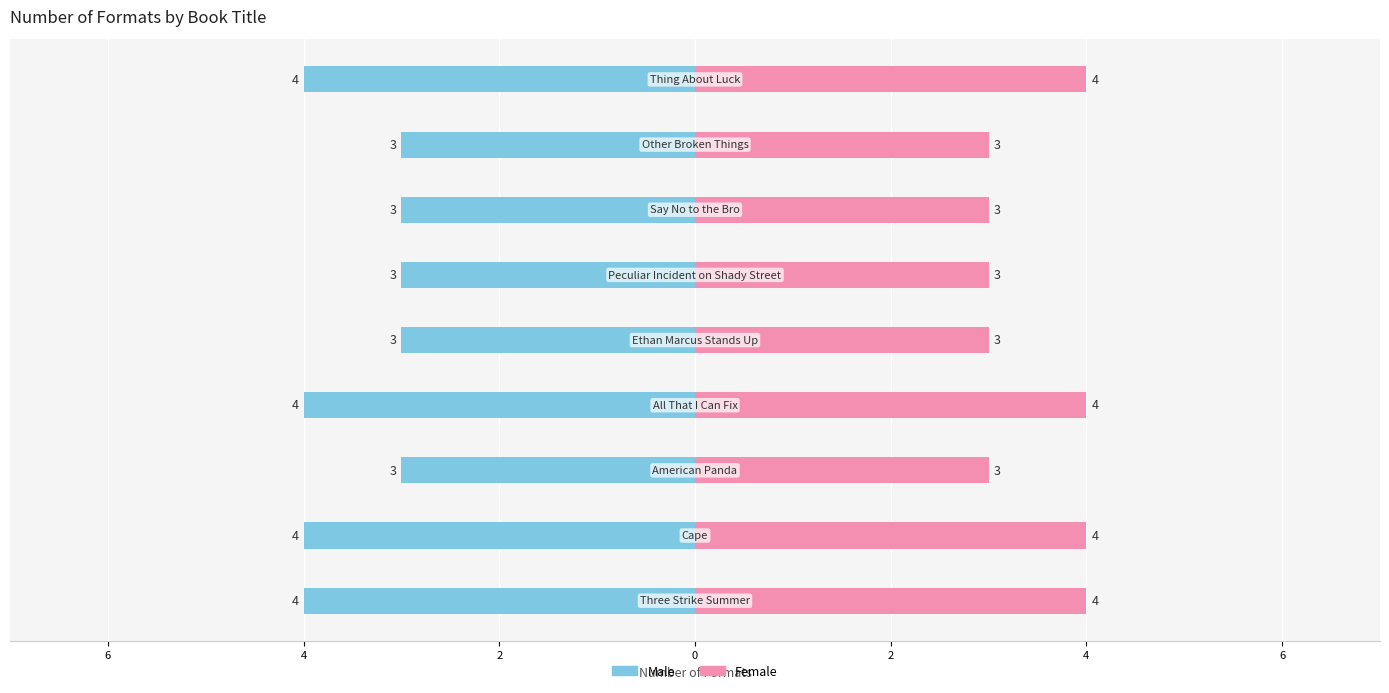

What is the difference between the maximum and minimum values in the Male series?

1